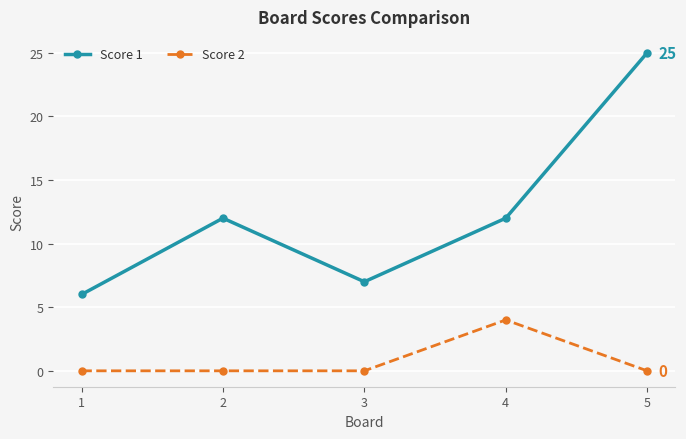

What is the maximum value shown in the chart?

25